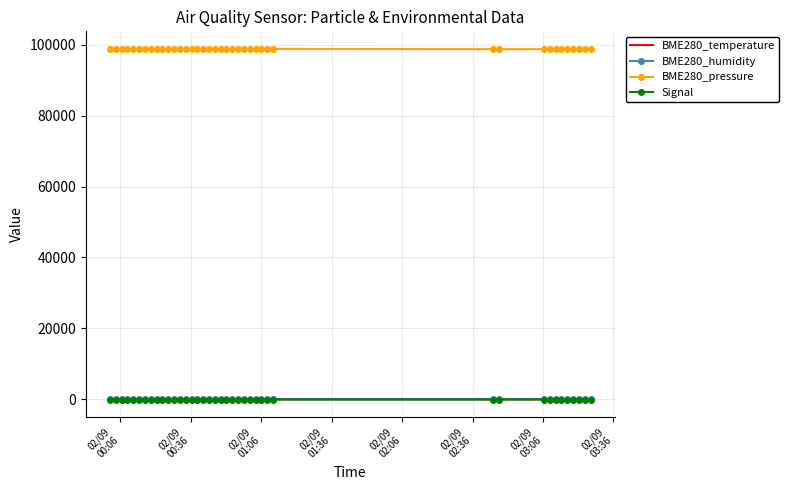

Which series has the largest total across all categories?

BME280_pressure